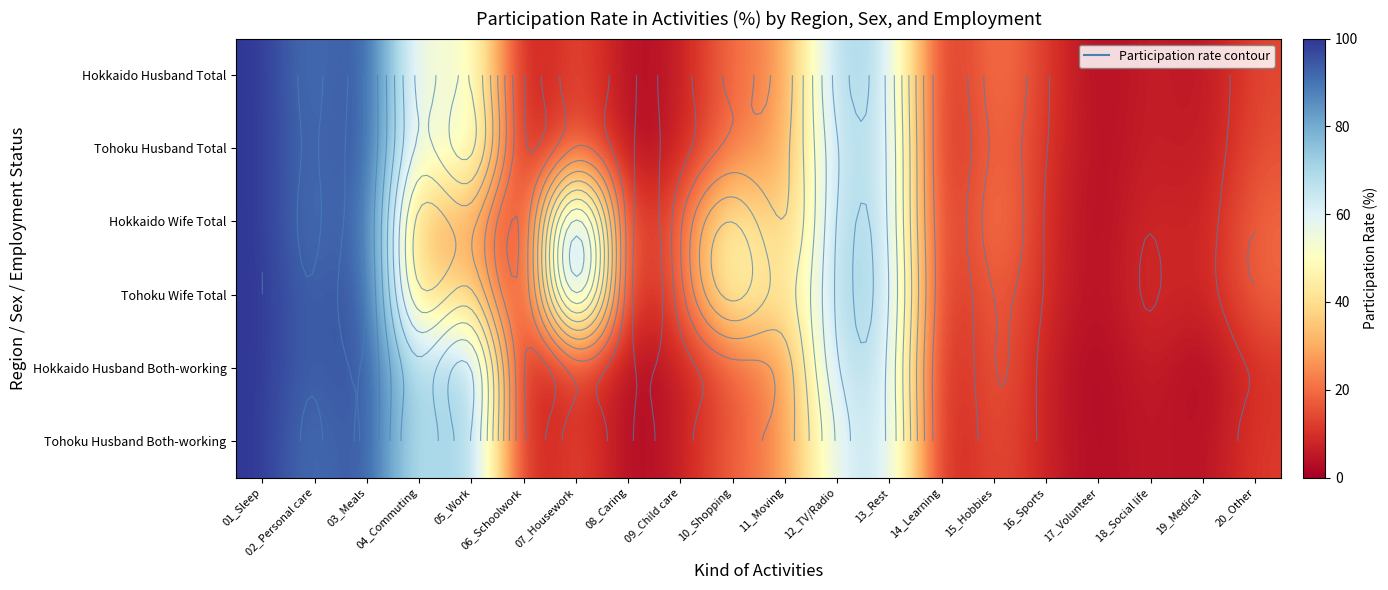

The Hokkaido Wife Total series shows 9.6 at 18_Social life. True or false?

True